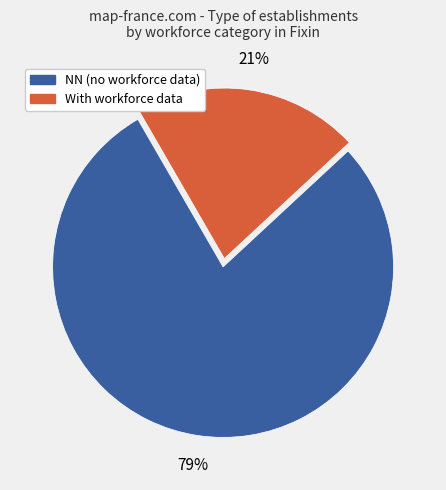

To the nearest percent, what is the average slice percentage?

50%